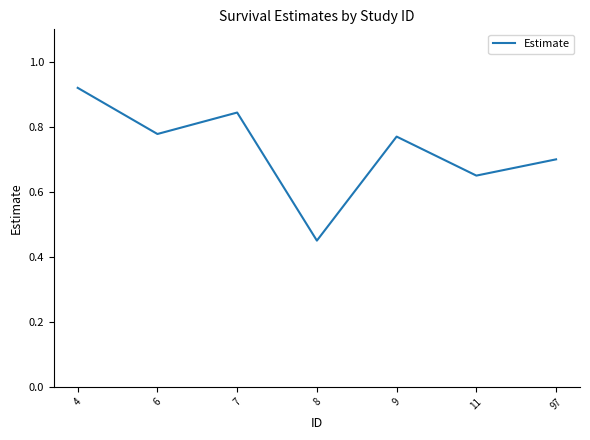

What is the difference between the maximum and second lowest values?

0.3